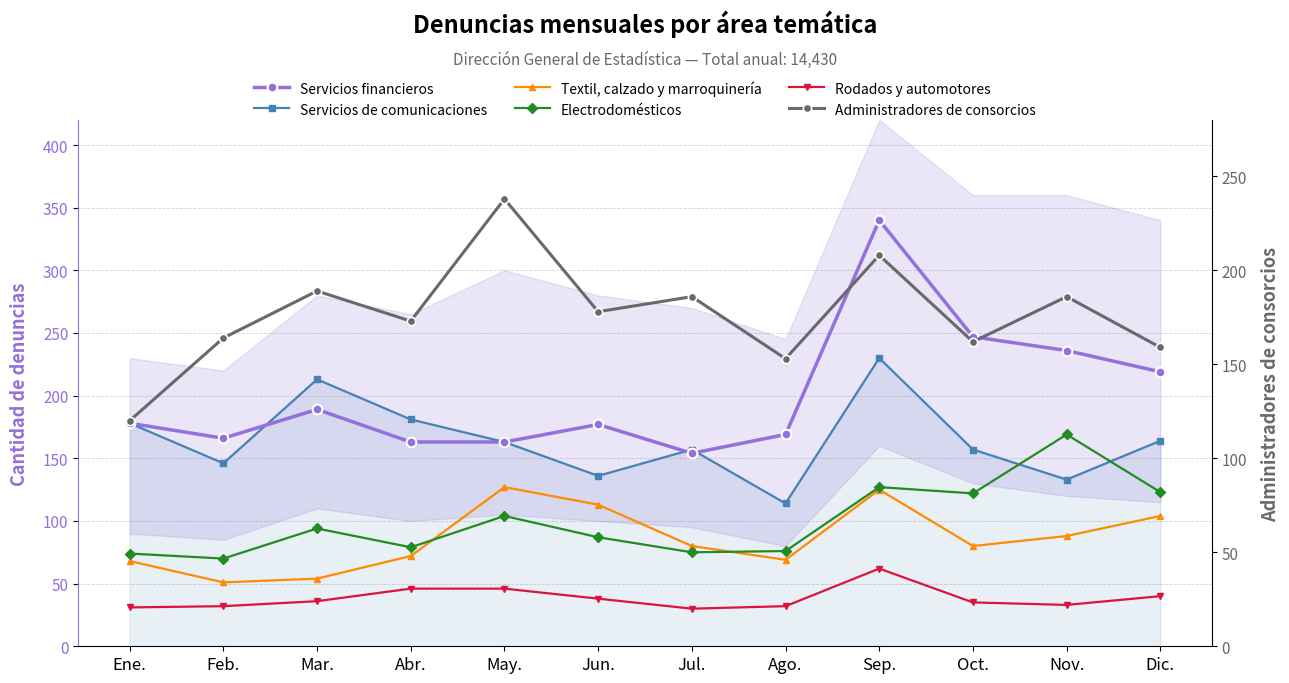

Between Ene. and Ago., which series saw the biggest shift?

Servicios de comunicaciones